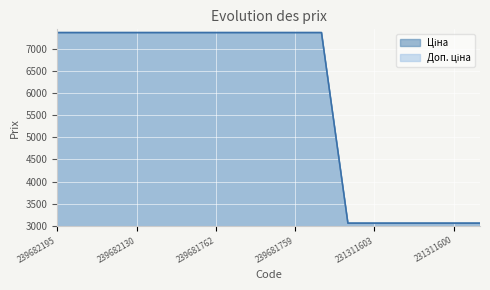

What is the smallest value displayed?

3059.7